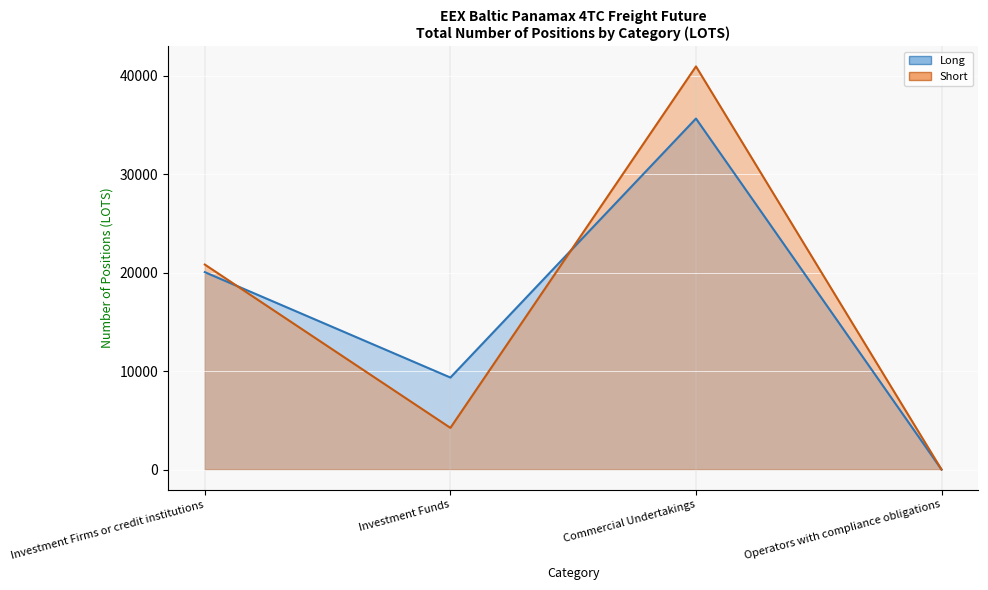

How many values in Short are above zero?

3